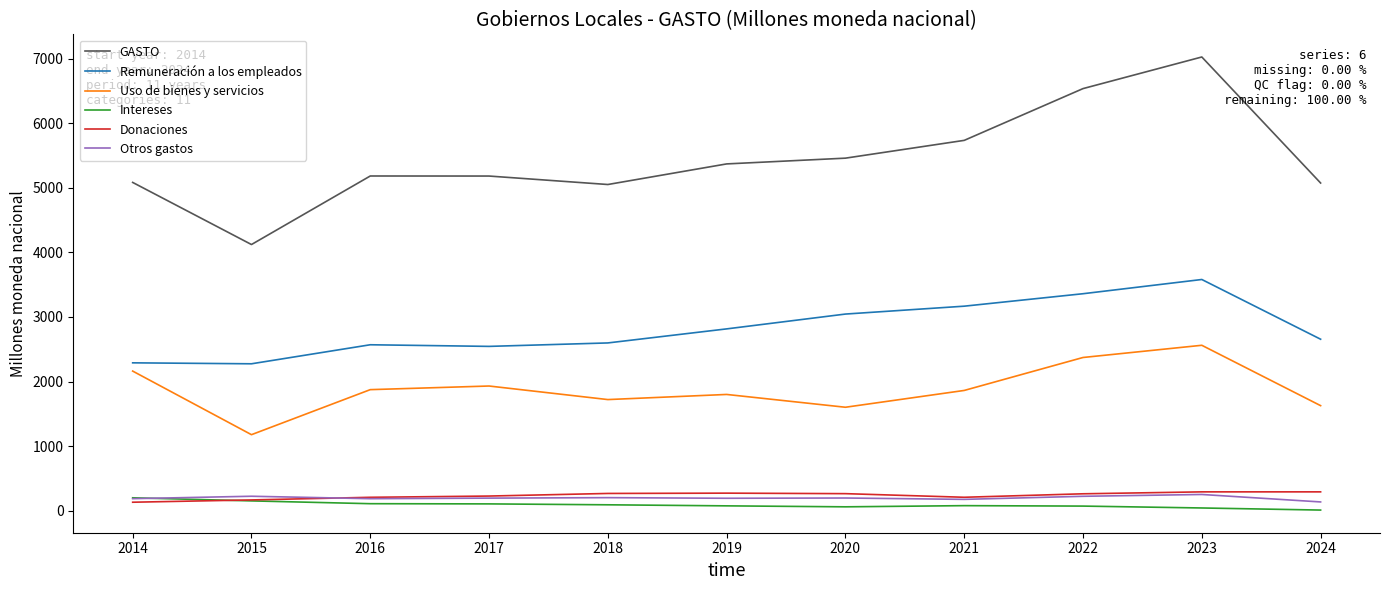

Which series has the largest total across all categories?

GASTO